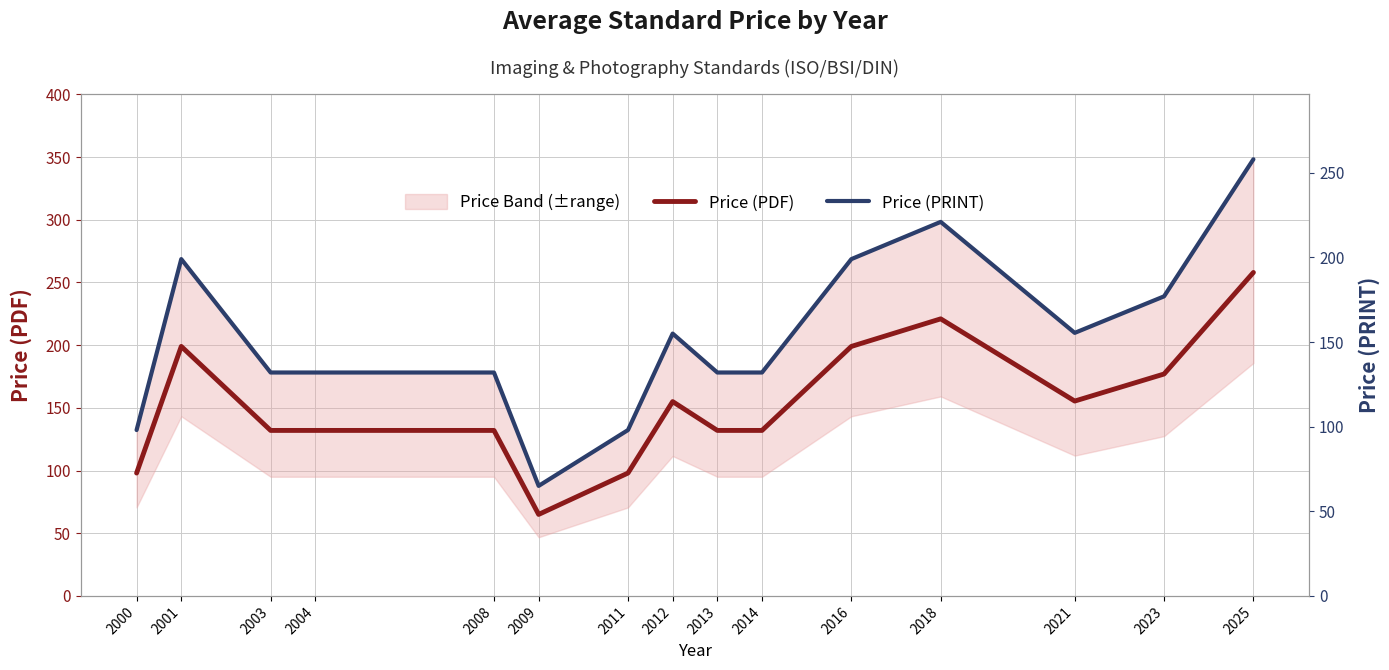

What are all the series names shown in the legend?

Price (PDF), Price (PRINT)